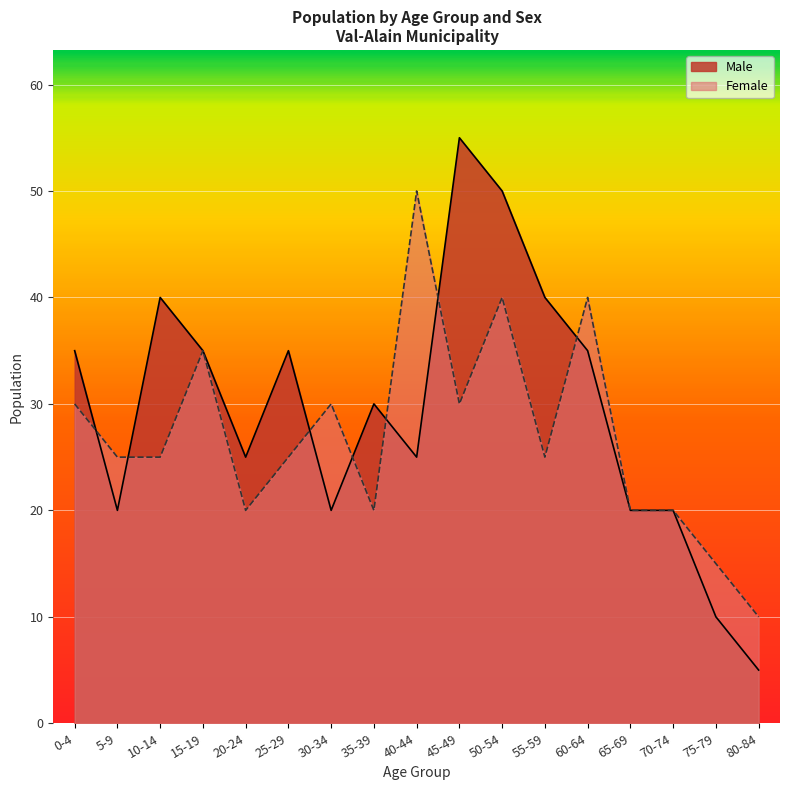

What is the value of the Female point at the 11th from the left?

40